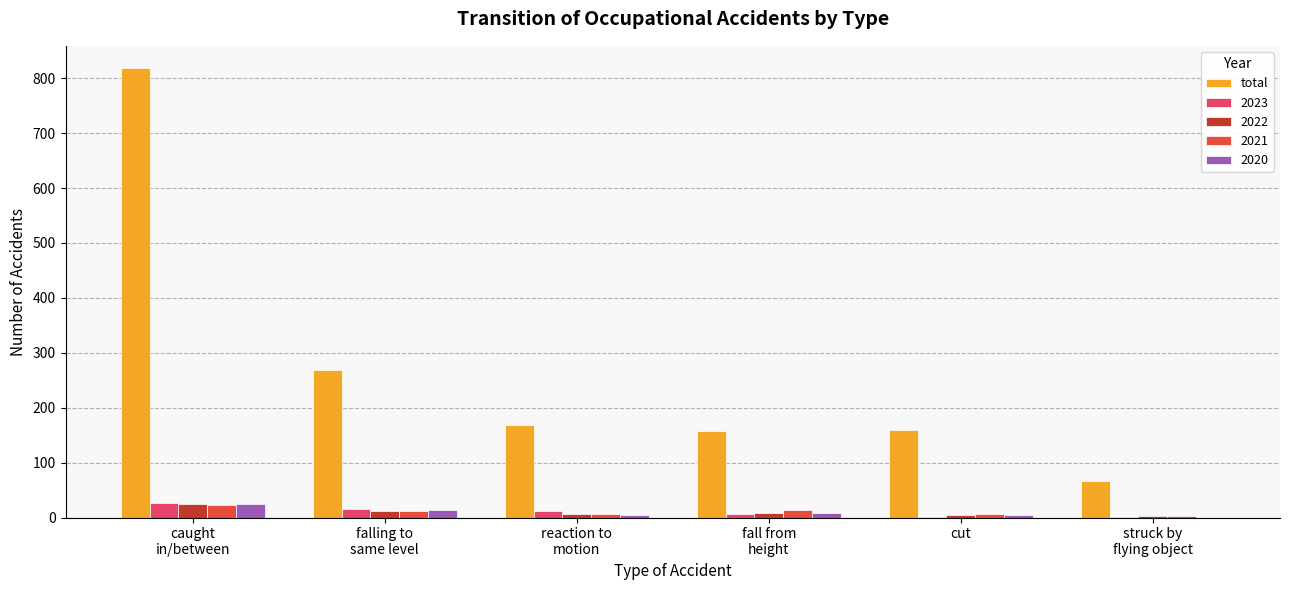

Which category has the highest value across all series?

caught
in/between